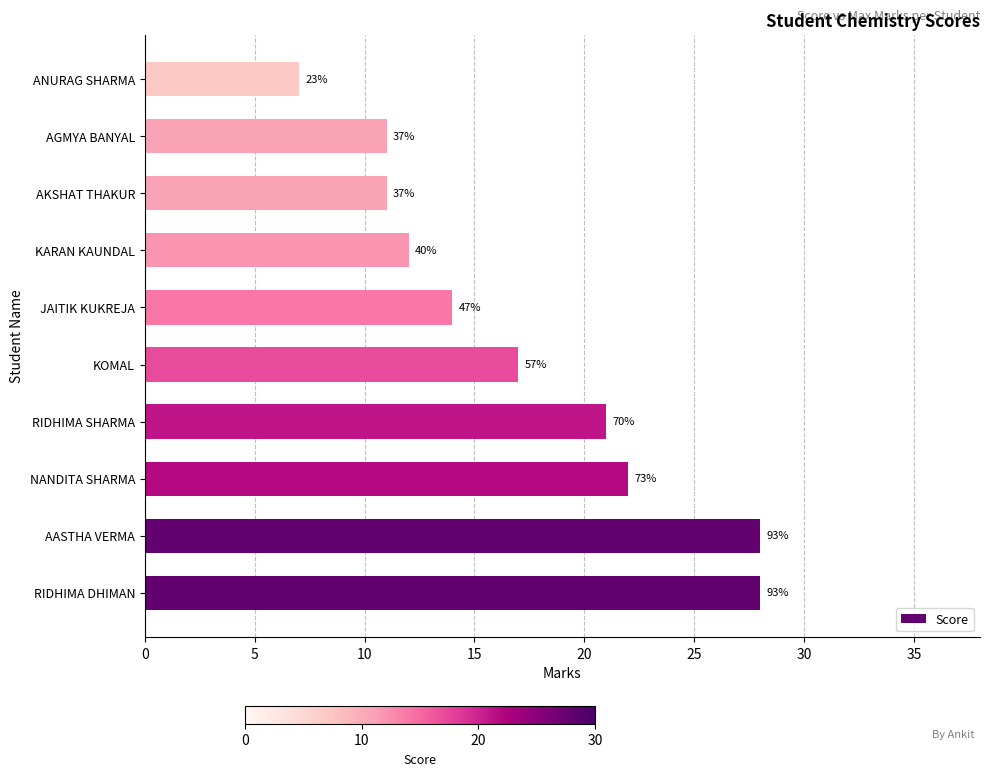

What is the average value?

17